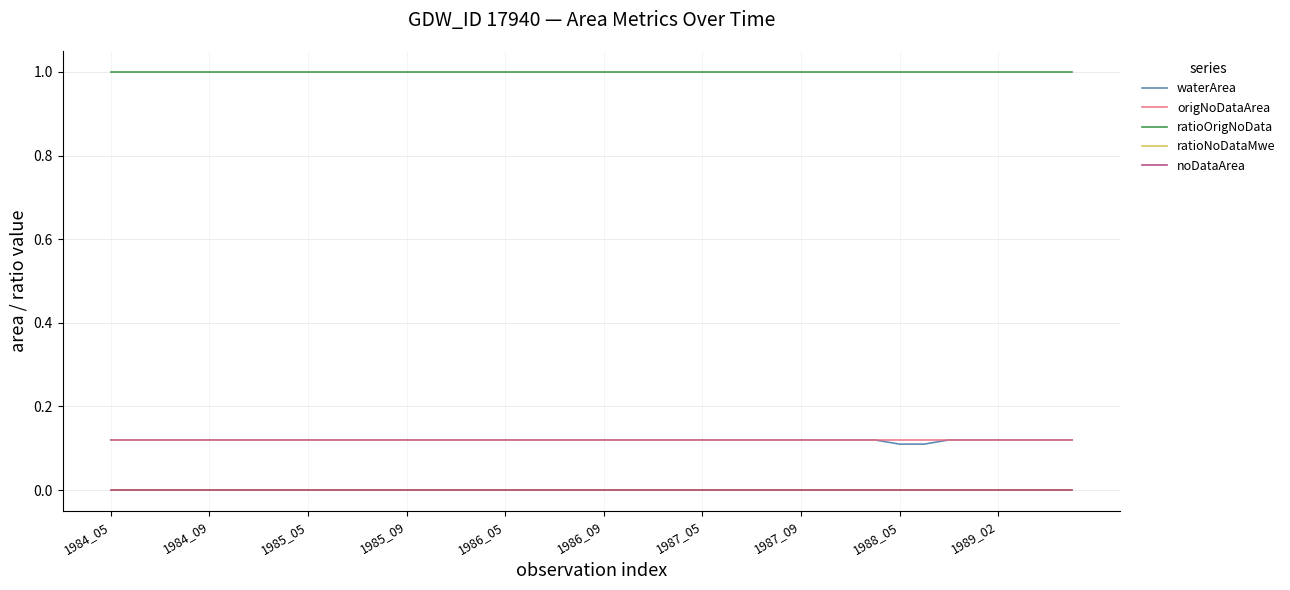

What is the average value of the ratioOrigNoData series?

1.0